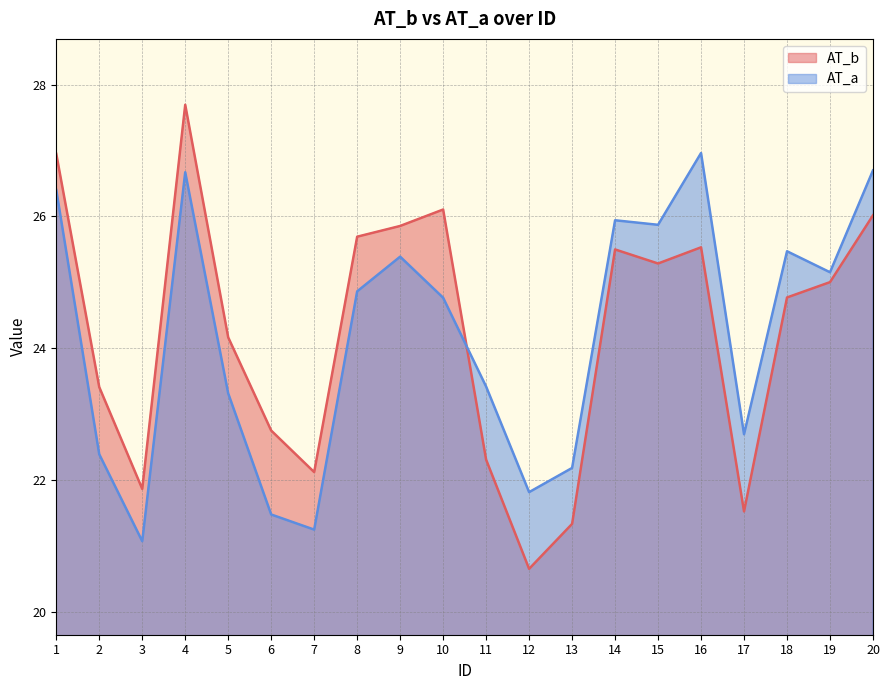

What is the total value across all series at 8?

50.6